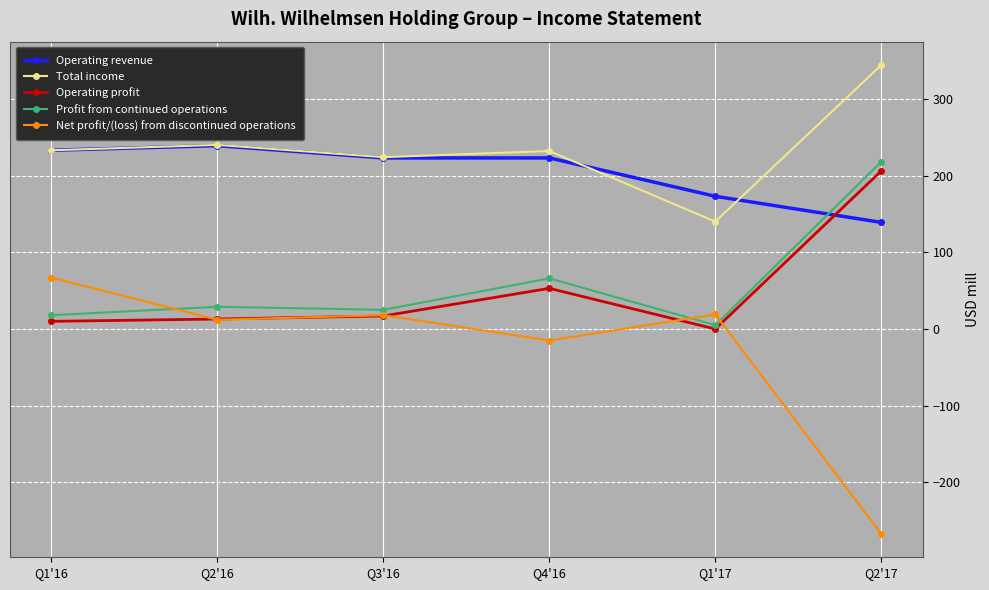

What is the greatest value displayed?

344